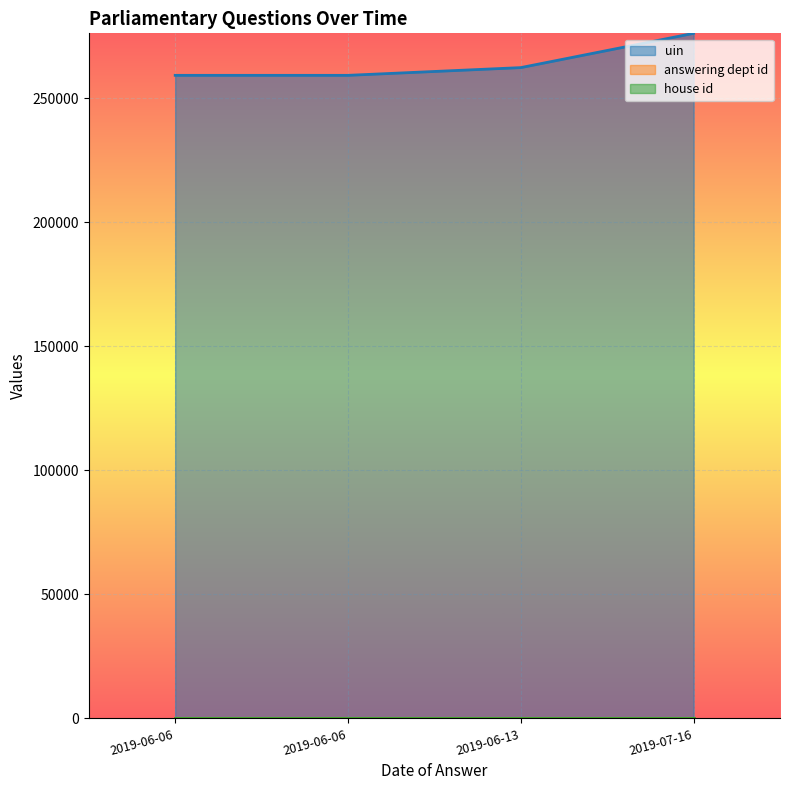

Rank the series at 2019-07-16 from lowest to highest value.

house id, answering dept id, uin